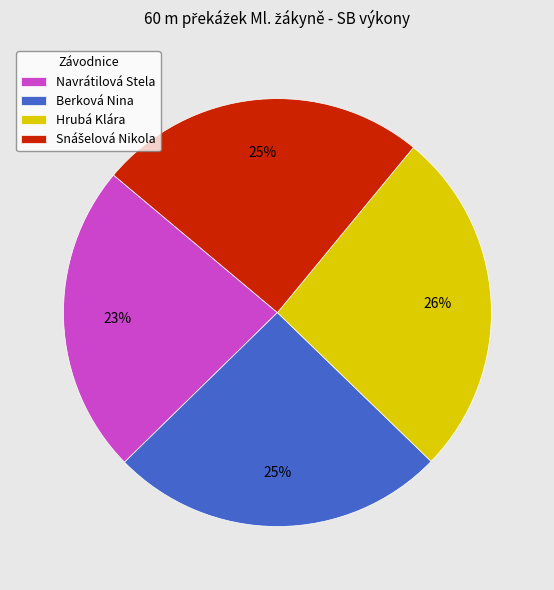

To the nearest percent, what percentage of the pie is Berková Nina?

25%